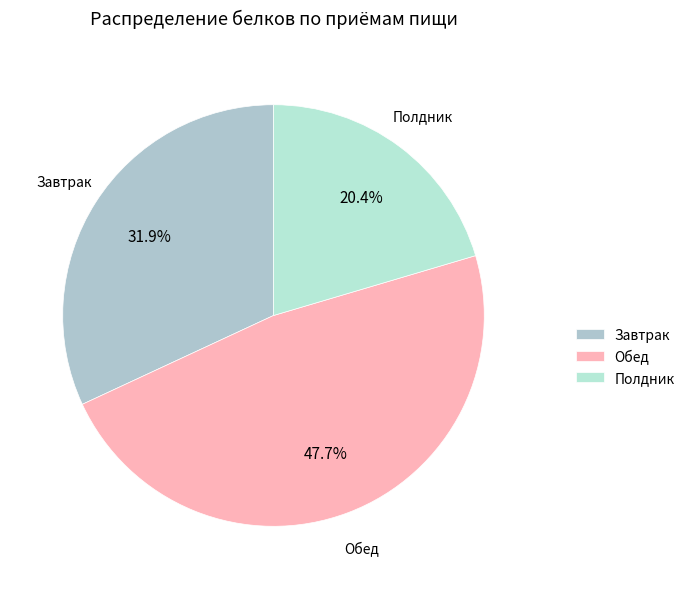

How many segments does this pie chart have?

3